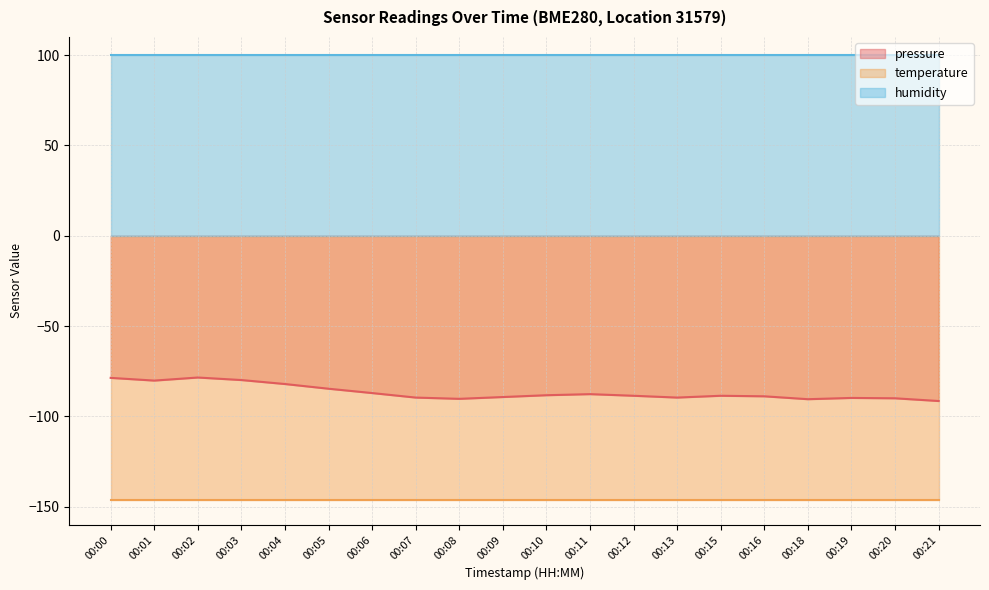

What is the total value across all series at 00:04?

-128.2